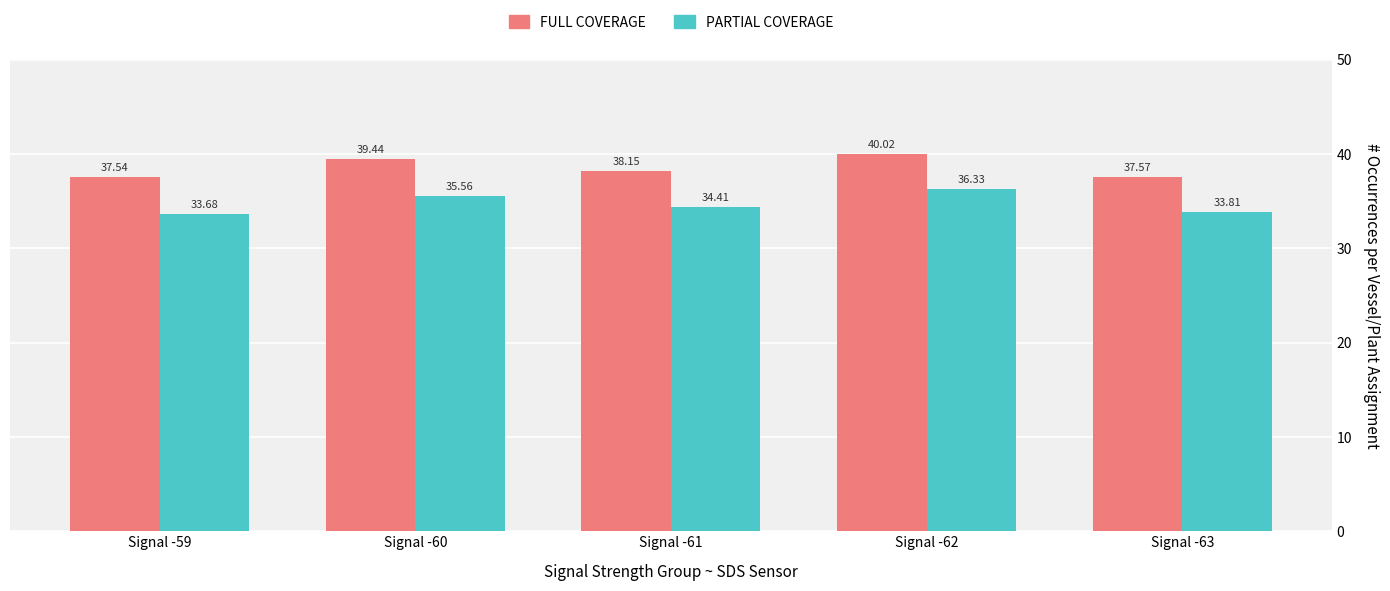

What is the difference between the highest and lowest values at Signal -60?

3.9